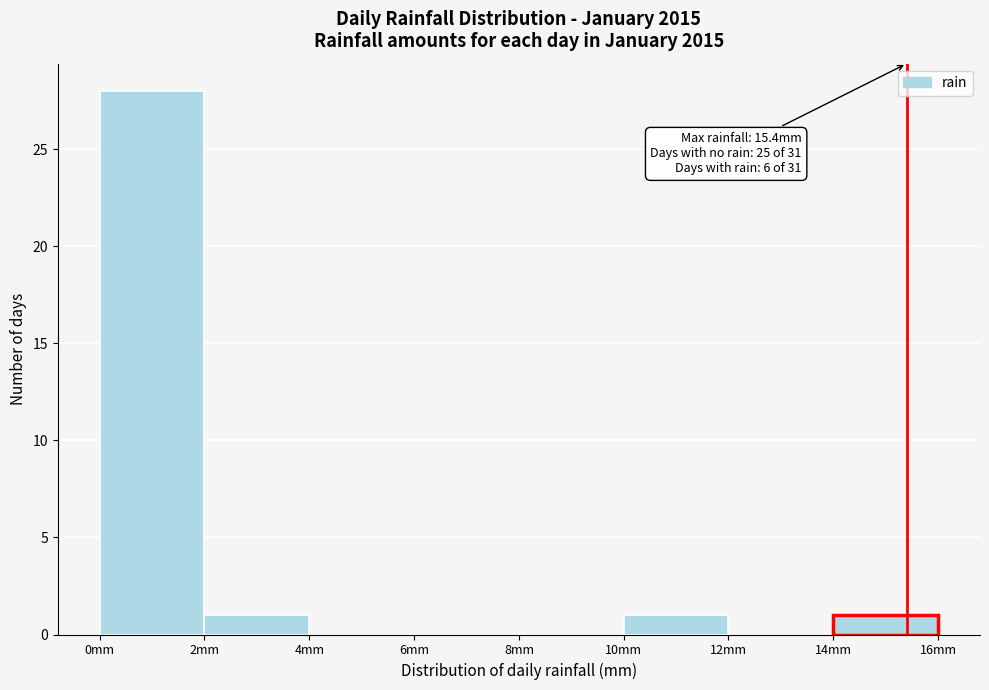

Over which range of the x-axis is the bar tallest?

0 to 2